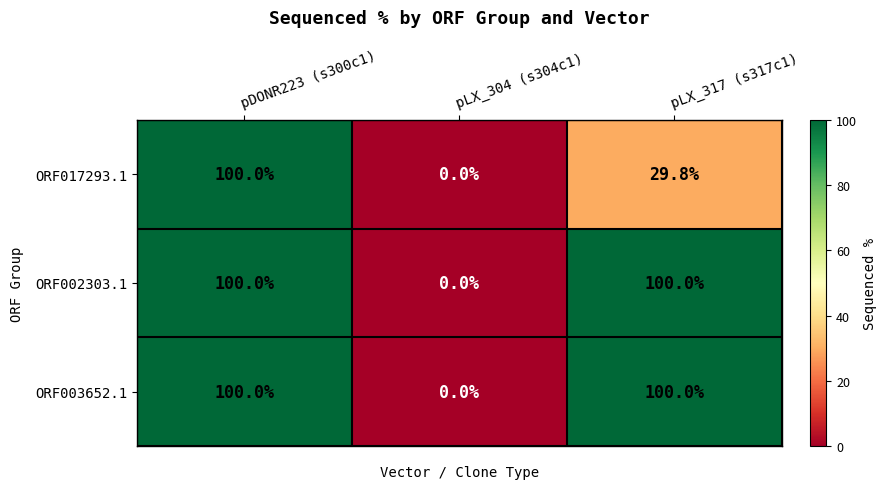

At which category is the sum across all series the highest?

pDONR223 (s300c1)